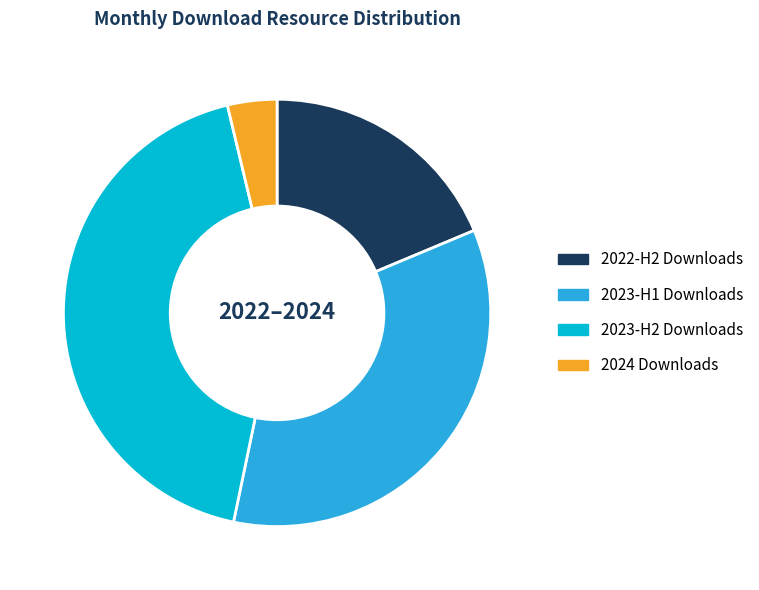

Combined, do 2024 Downloads and 2023-H2 Downloads account for over 50%?

No